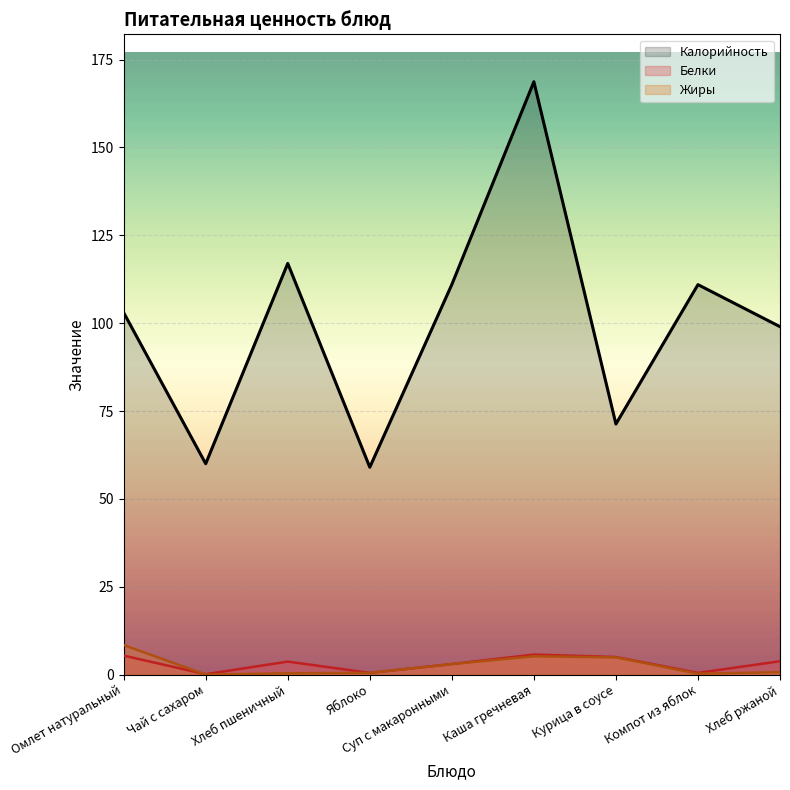

True or false: Калорийность has more than 2 points higher than both neighbors.

True